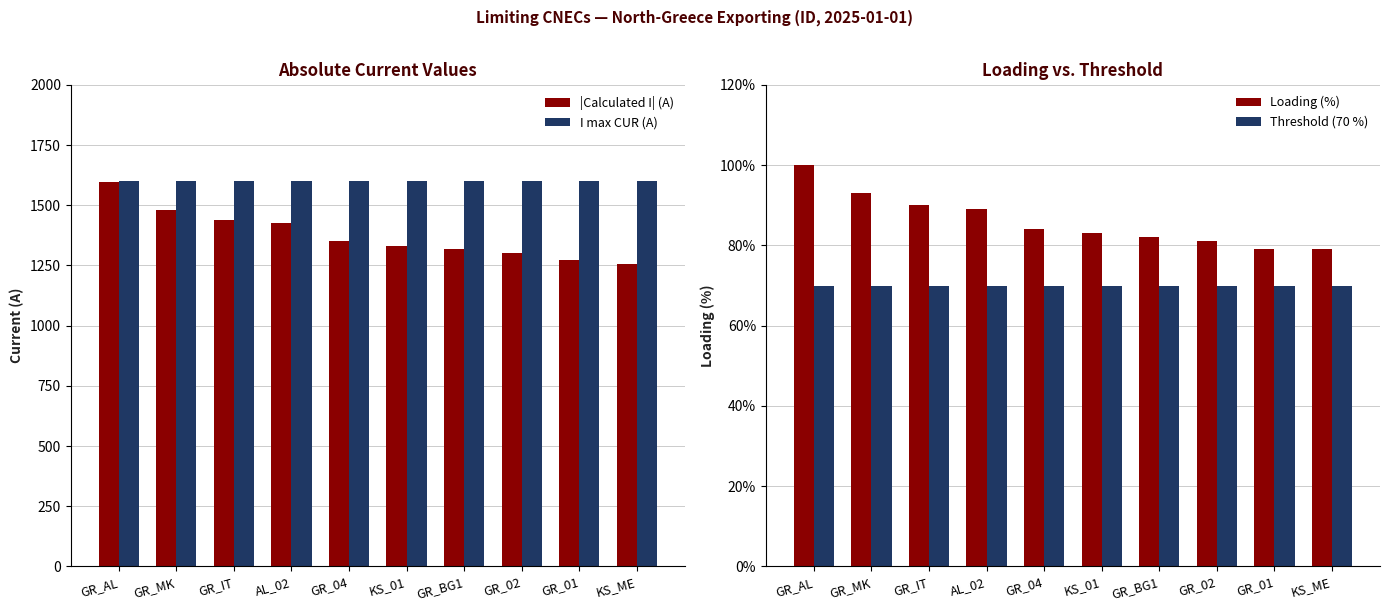

Reading right to left, extract all data points from this chart.

|Calculated I| (A): 1257	1271	1302	1318	1330	1350	1428	1438	1481	1595
I max CUR (A): 1600	1600	1600	1600	1600	1600	1600	1600	1600	1600
Loading (%): 79	79	81	82	83	84	89	90	93	100
Threshold (70 %): 70	70	70	70	70	70	70	70	70	70